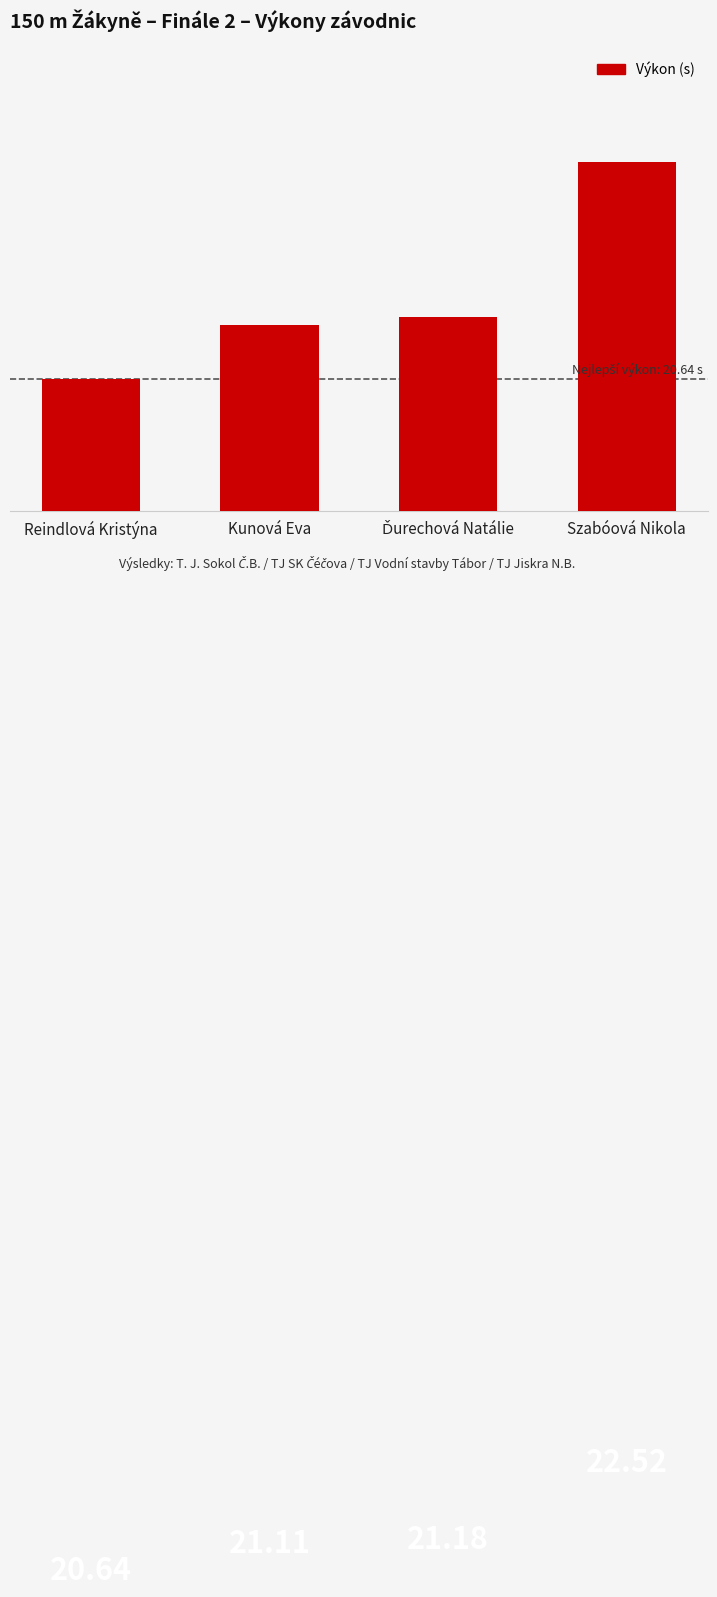

Are the bars horizontal?

No